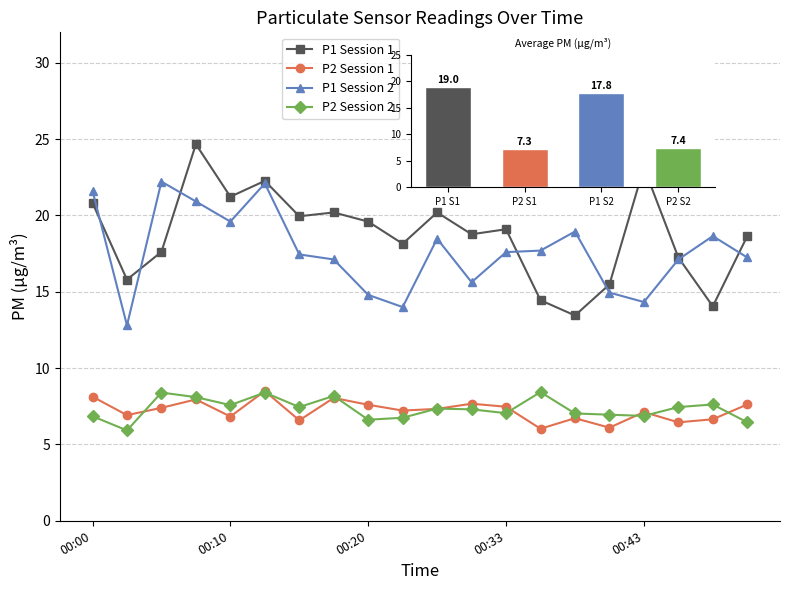

What is the minimum value shown in the chart?

5.9